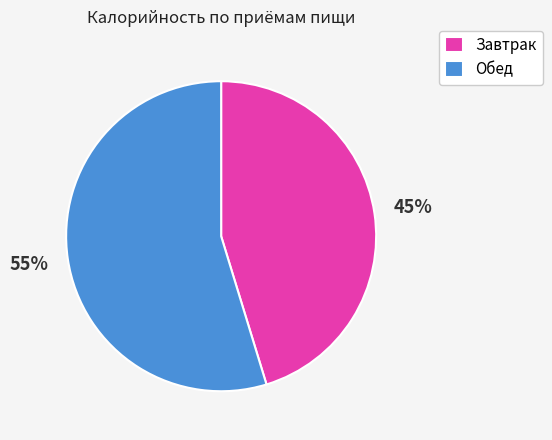

To the nearest percent, what portion does Завтрак represent?

45%